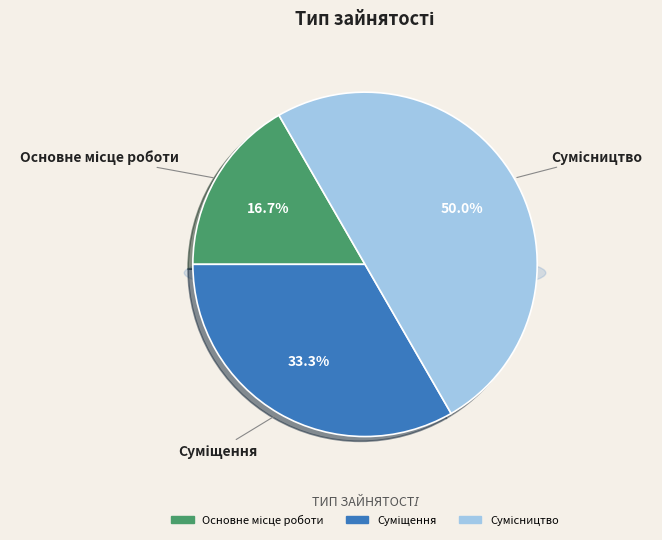

Rank the categories by value from lowest to highest.

Основне місце роботи, Суміщення, Сумісництво